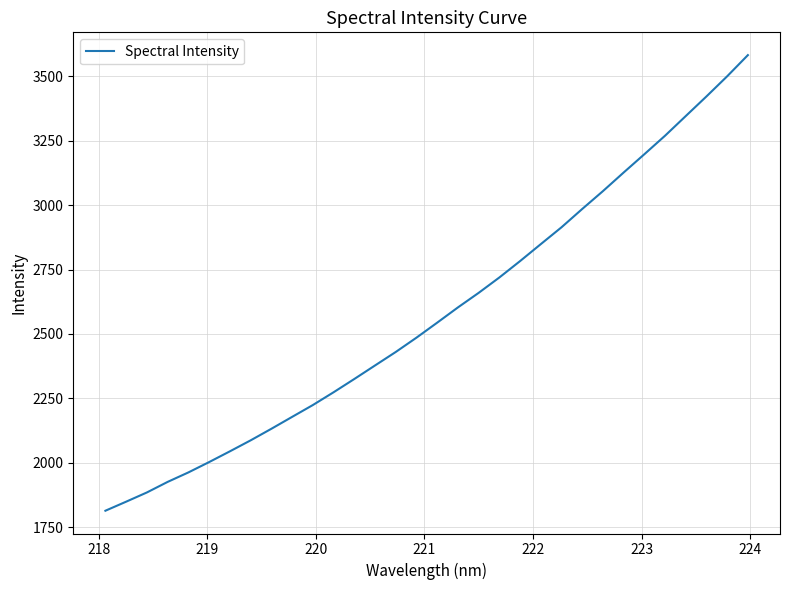

What is the smallest value displayed?

1813.9